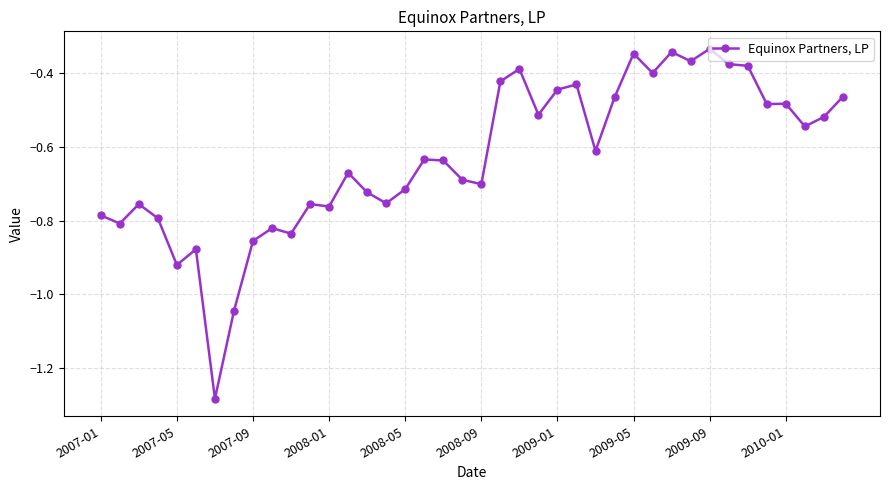

What is the difference between the maximum and minimum values?

0.9